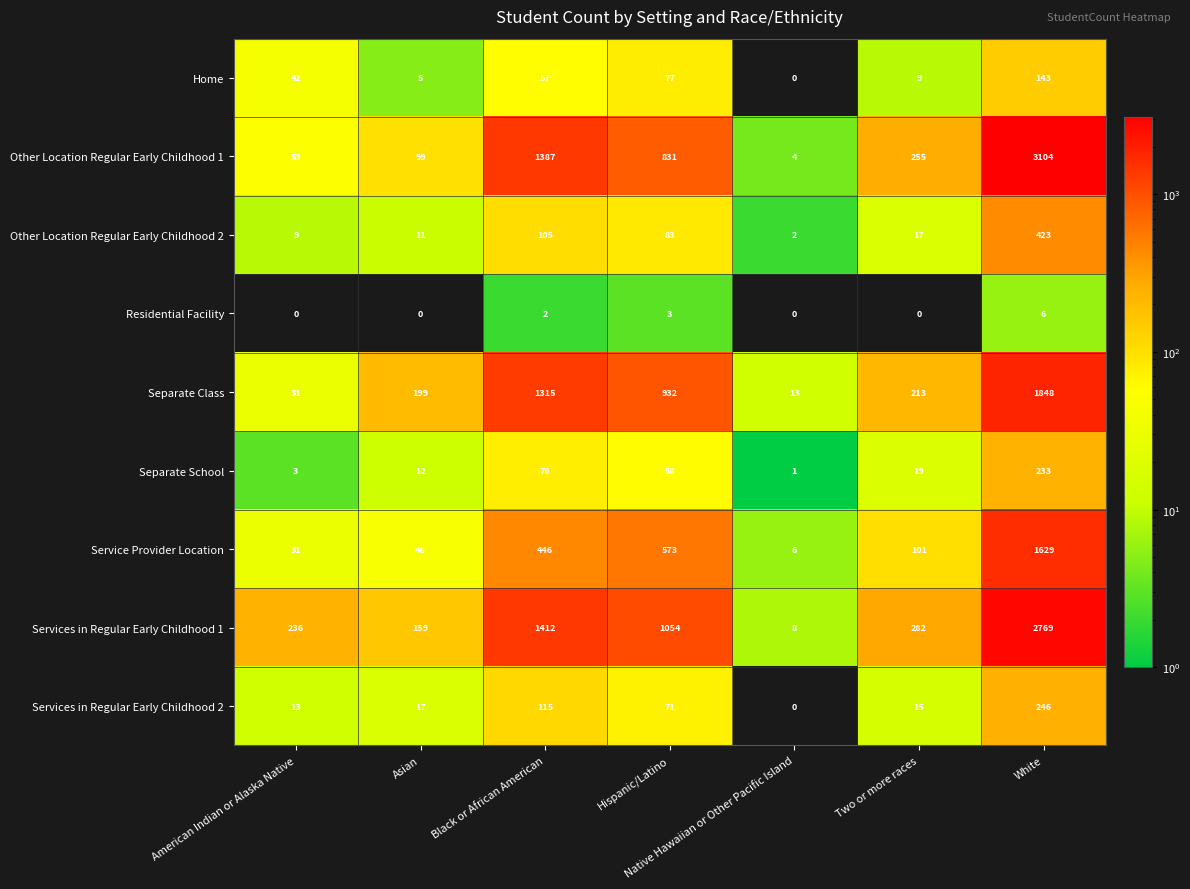

Which series changed the most between Native Hawaiian or Other Pacific Island and Two or more races?

Services in Regular Early Childhood 1